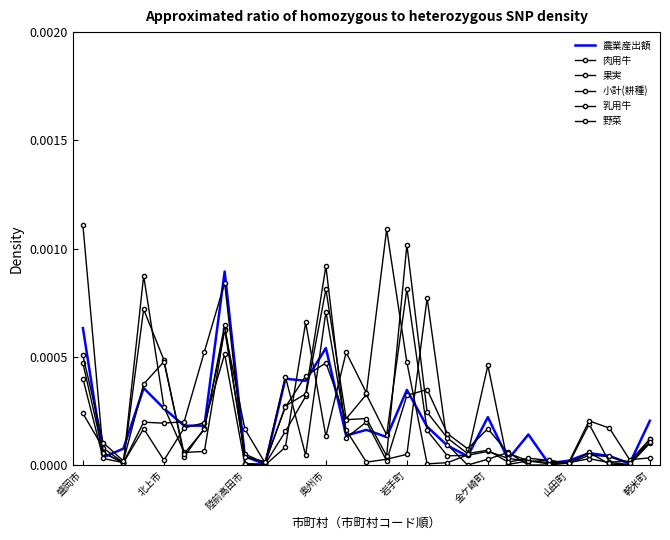

At which category does 野菜 reach its first local peak?

北上市